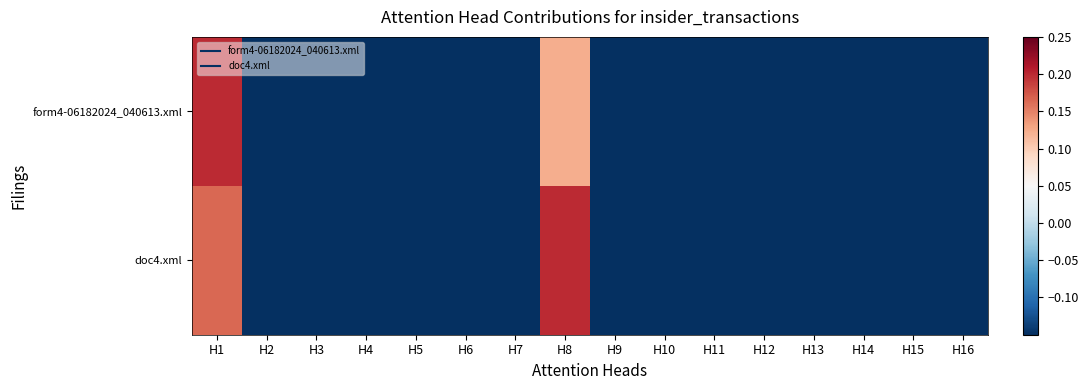

Reading right to left, what are all the values shown in this chart?

form4-06182024_040613.xml: H16=-0.2	H15=-0.2	H14=-0.2	H13=-0.2	H12=-0.2	H11=-0.2	H10=-0.2	H9=-0.2	H8=0.1	H7=-0.2	H6=-0.2	H5=-0.2	H4=-0.2	H3=-0.2	H2=-0.2	H1=0.2
doc4.xml: H16=-0.2	H15=-0.2	H14=-0.2	H13=-0.2	H12=-0.2	H11=-0.2	H10=-0.2	H9=-0.2	H8=0.2	H7=-0.2	H6=-0.2	H5=-0.2	H4=-0.2	H3=-0.2	H2=-0.2	H1=0.2